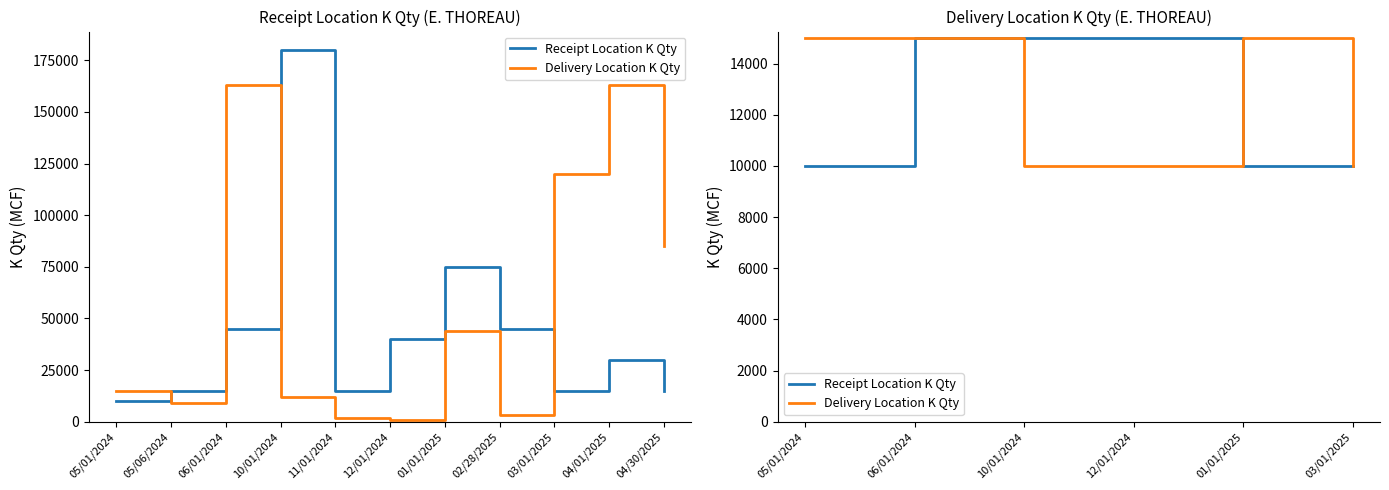

Is it true that Delivery Location K Qty equals 6555 at 12/01/2024?

False